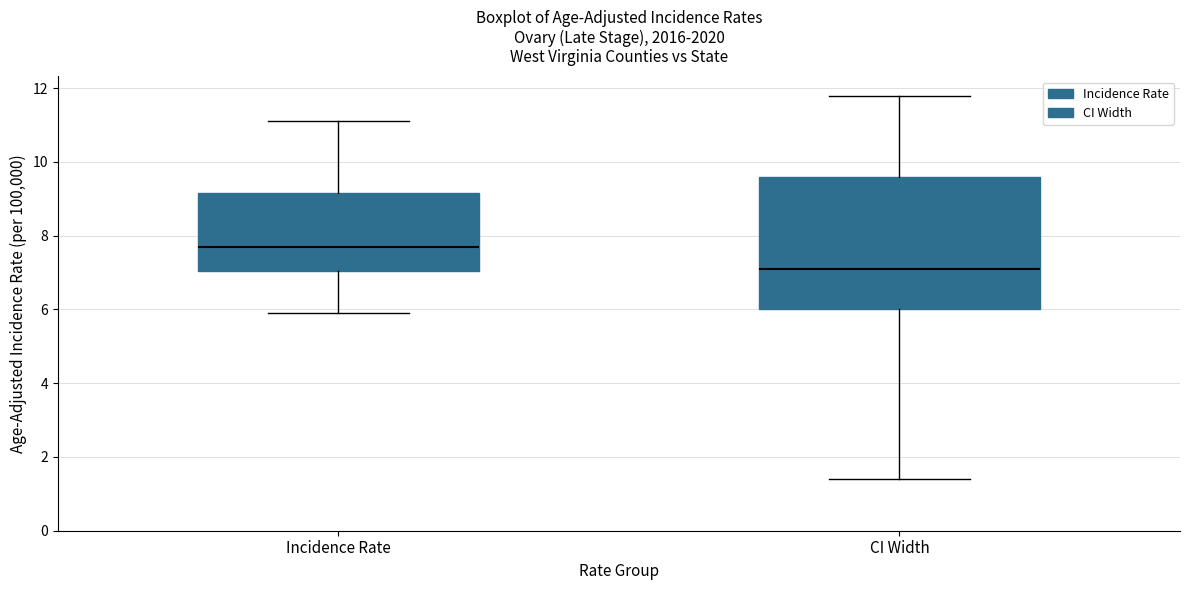

Which box has the highest median line?

Incidence Rate